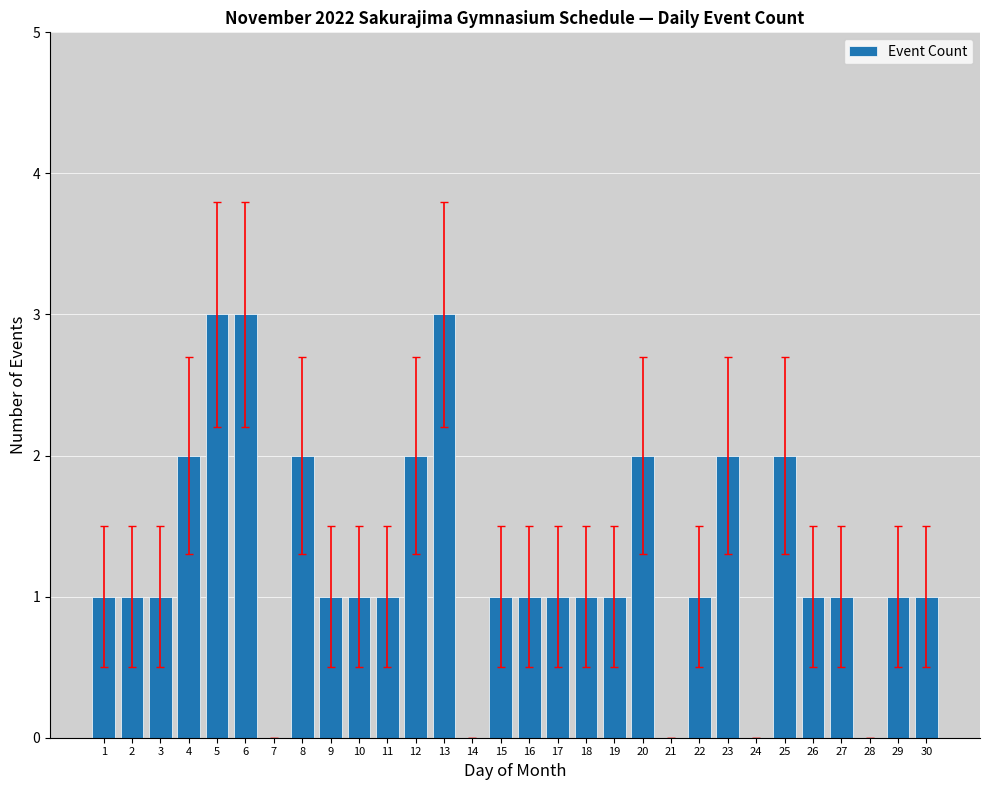

What value does the data have at 6?

3